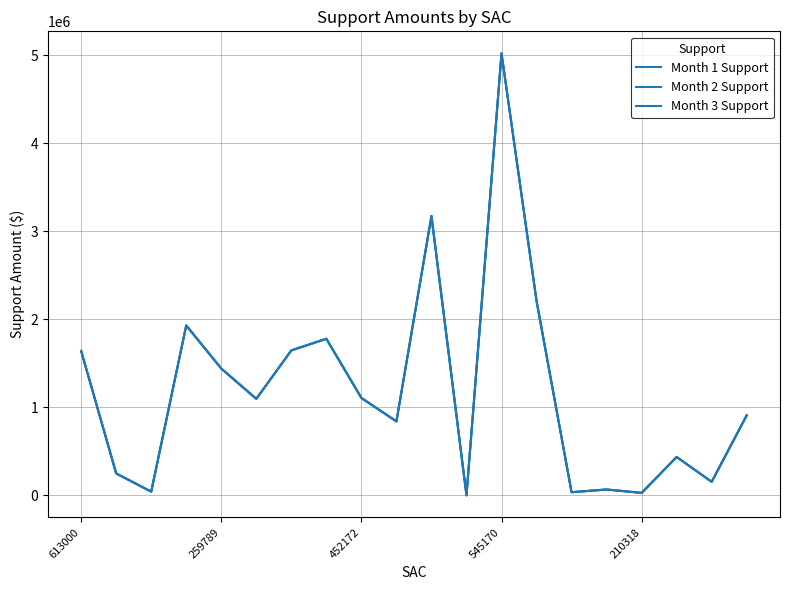

Is this an area chart (filled region under the line)?

No